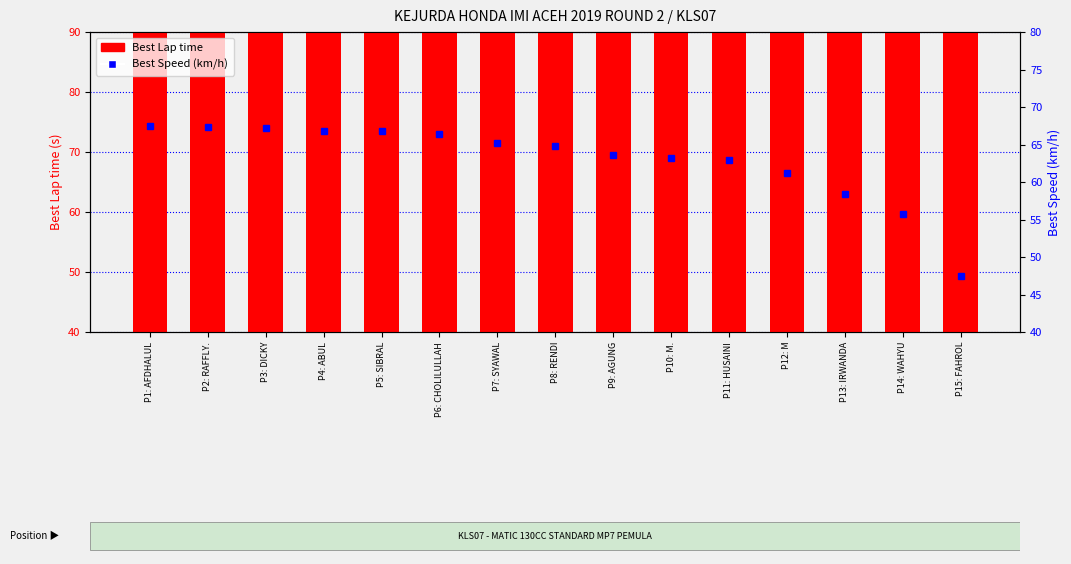

What position from the right is P13: IRWANDA?

3